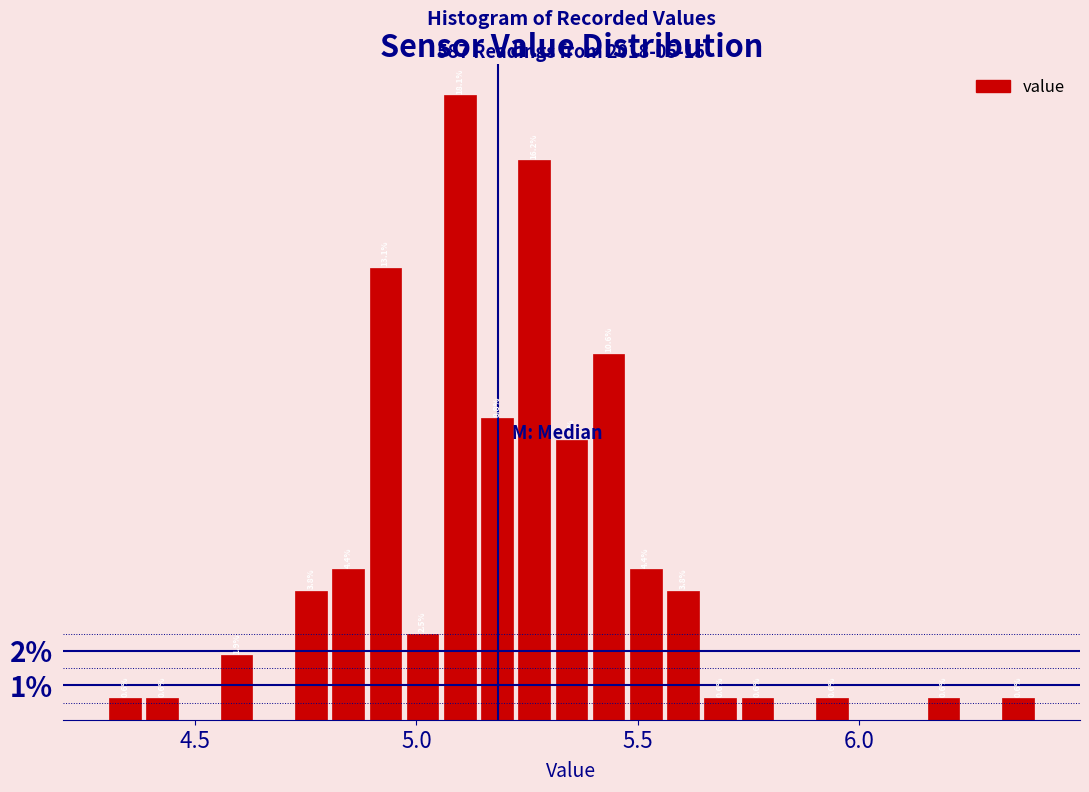

Around what value on the x-axis is the tallest bar? Give the approximate position of its centre, as read against the axis.

5.10